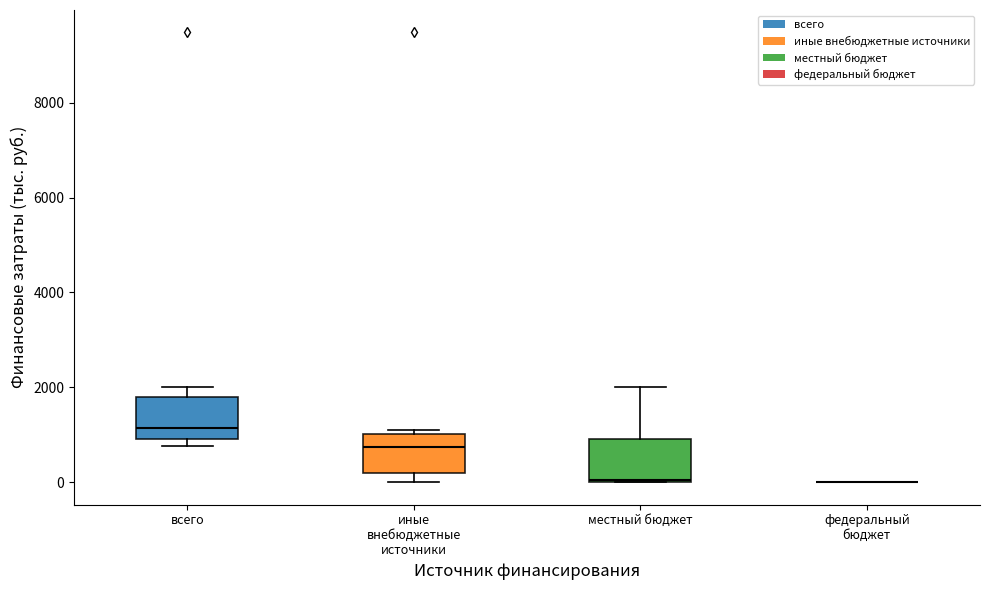

Reading left to right, read every box against the y-axis: the position of its median line, the range the box covers, and the ends of its whiskers. The values are not printed on the chart, so give them approximately, as read against the axis.

всего: median 1200, box 1000 to 1800, whiskers 800 to 2000
иные внебюджетные источники: median 800, box 200 to 1000, whiskers 0 to 1200
местный бюджет: median 0, box 0 to 1000, whiskers 0 to 2000
федеральный бюджет: box collapsed to a line at 0, whiskers 0 to 0